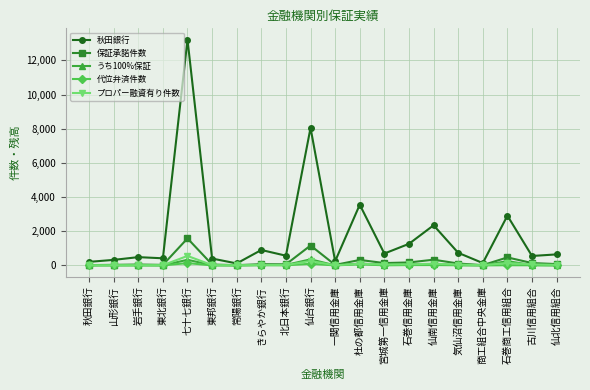

What is the label of the 5th point from the right?

気仙沼信用金庫